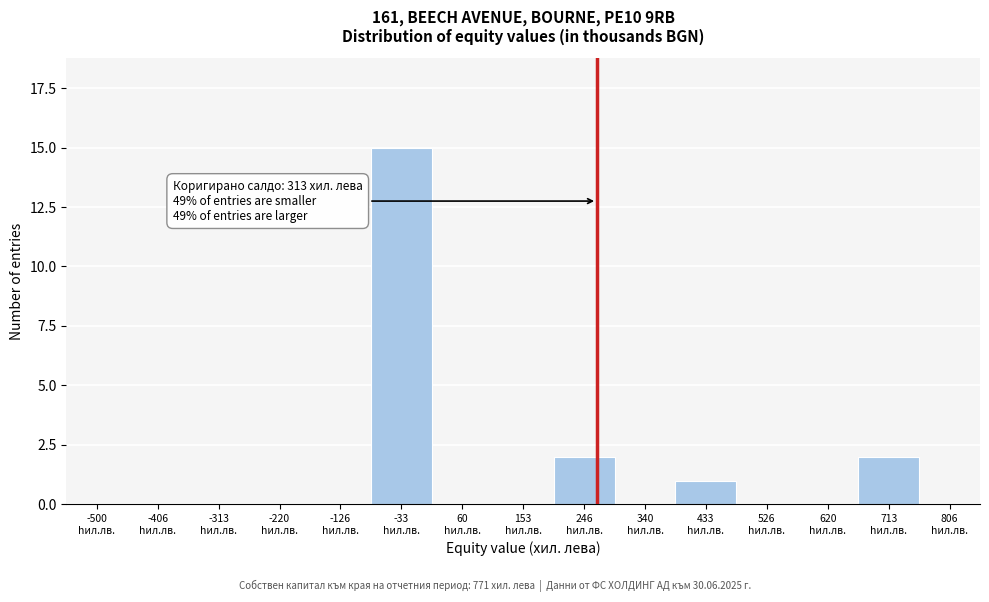

What is the maximum value shown in the chart?

15